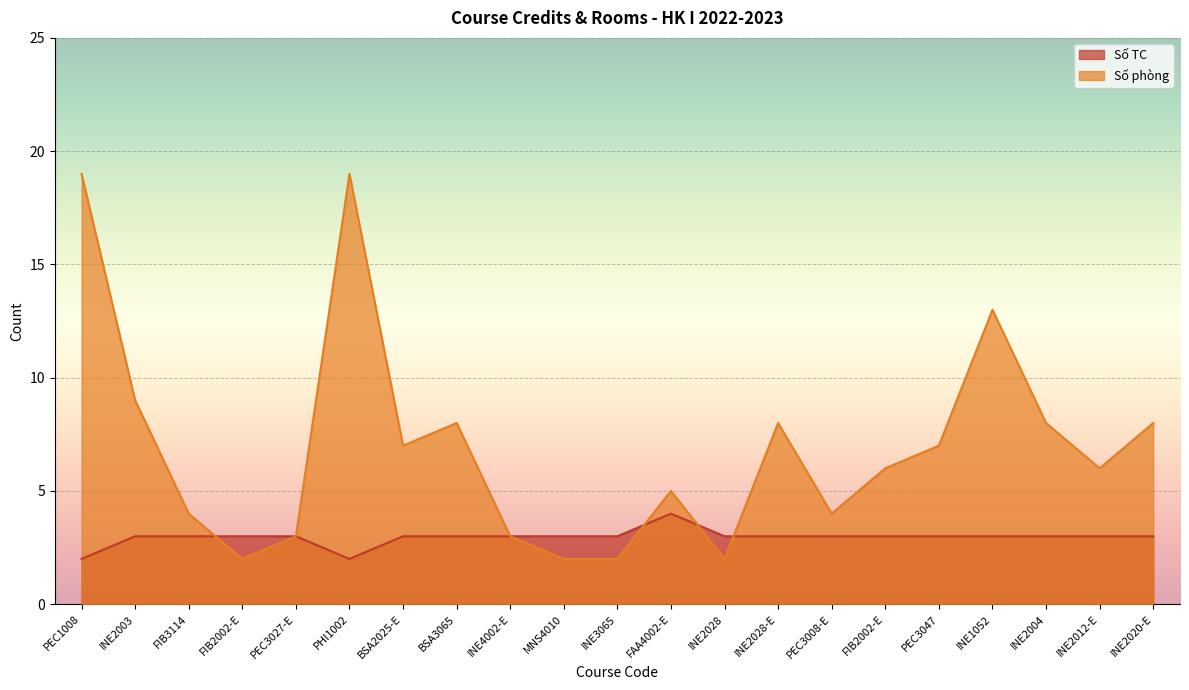

Where does the Số TC series first go above 3?

FAA4002-E